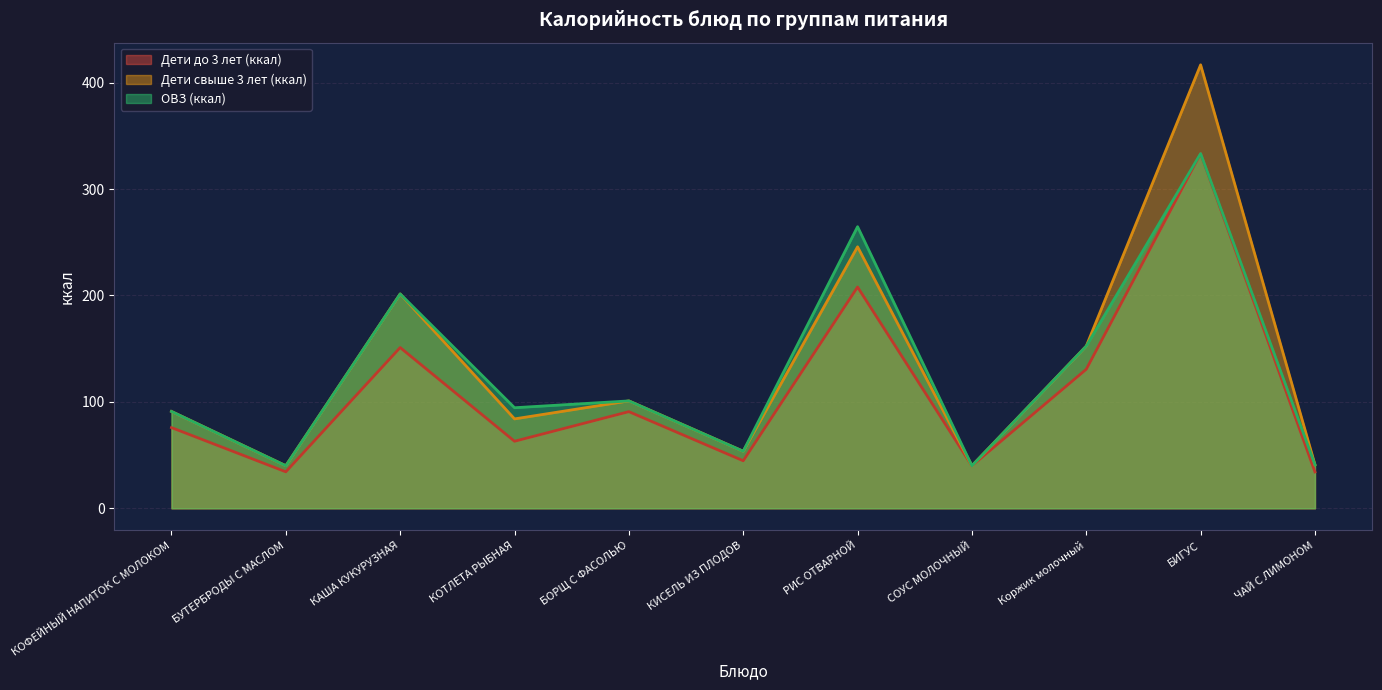

What are all the series names shown in the legend?

Дети до 3 лет (ккал), Дети свыше 3 лет (ккал), ОВЗ (ккал)